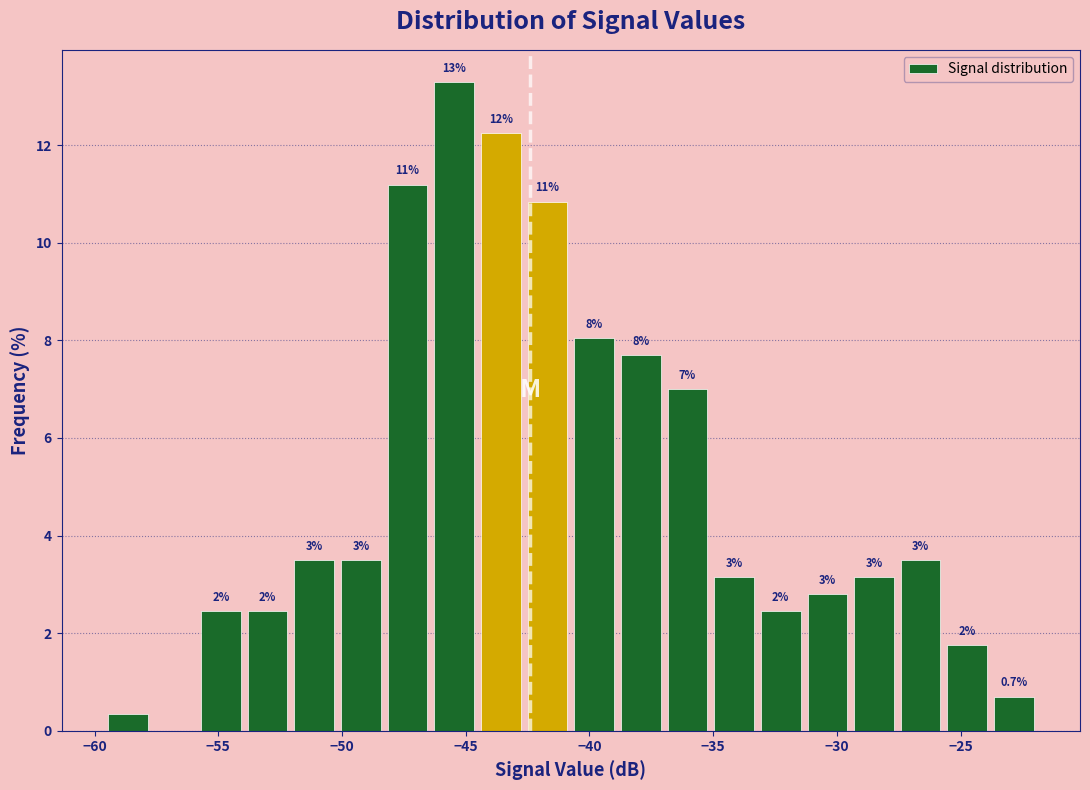

Around what value on the x-axis is the tallest bar? Give the approximate position of its centre, as read against the axis.

-45.5